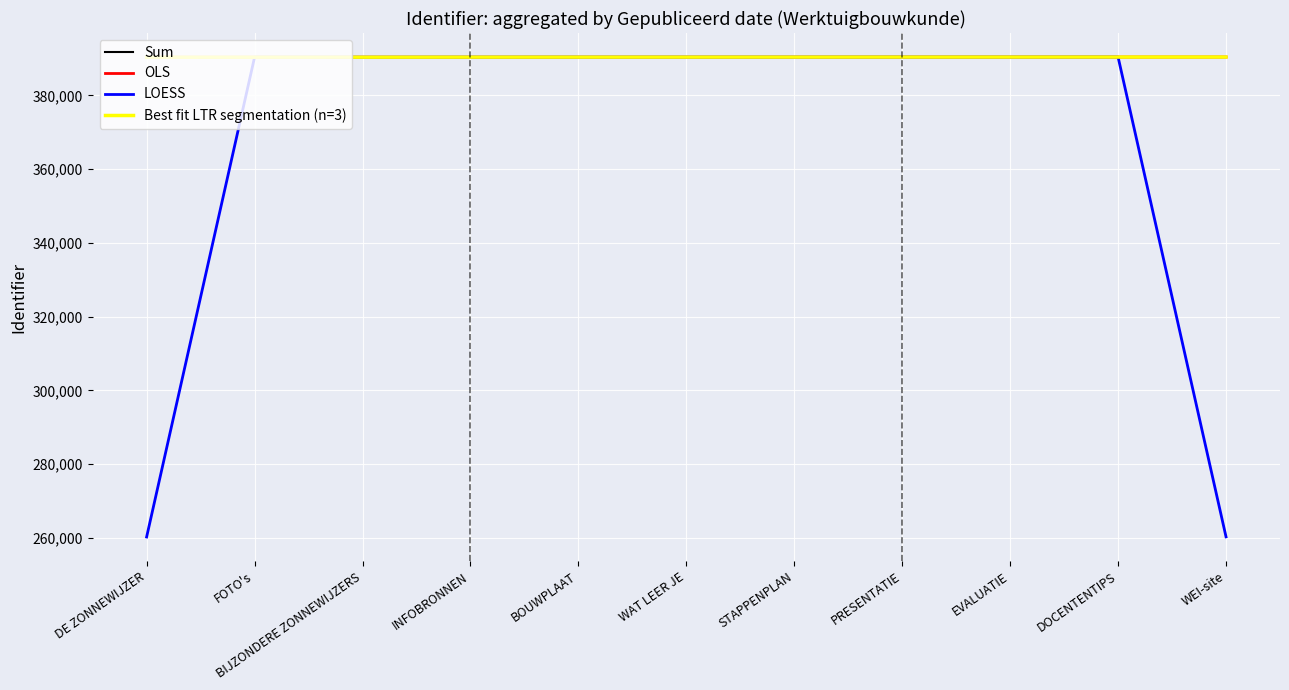

True or false: Sum has a value of 390412.0 at WEI-site.

True